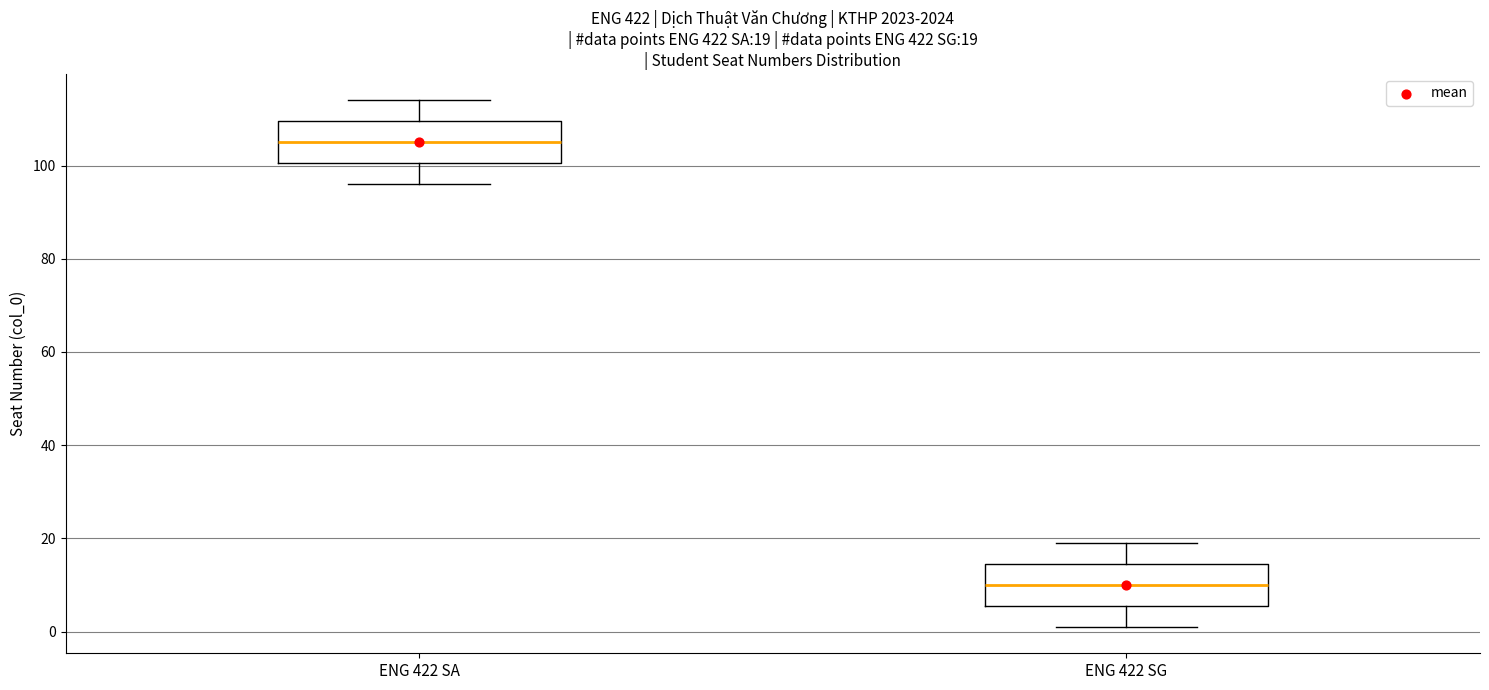

Which box's median line is the lowest?

ENG 422 SG